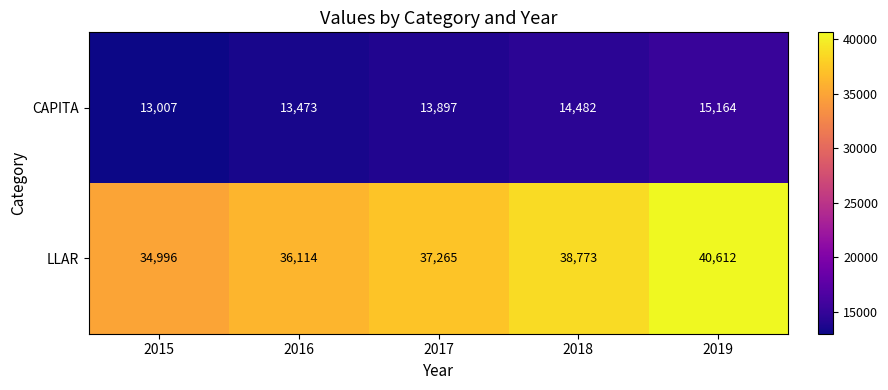

Is the value of LLAR at 2018 greater than the value of CAPITA at 2016?

Yes